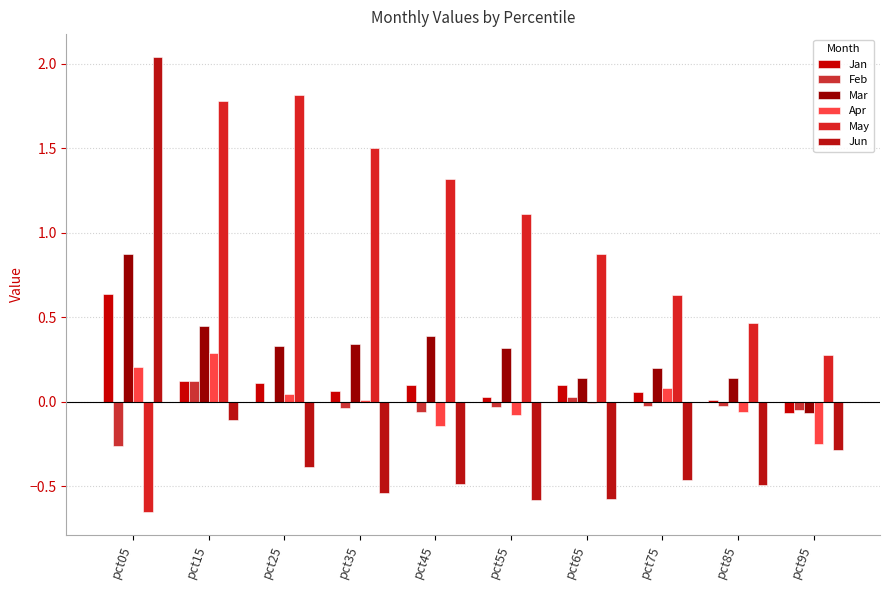

How many series are shown in this chart?

6